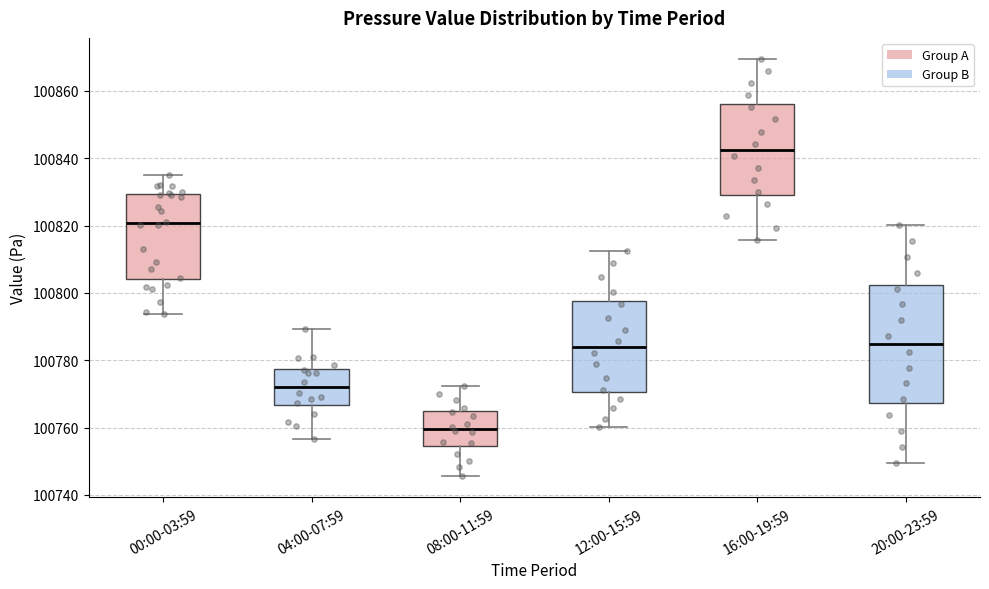

Which box has the highest median line?

16:00-19:59